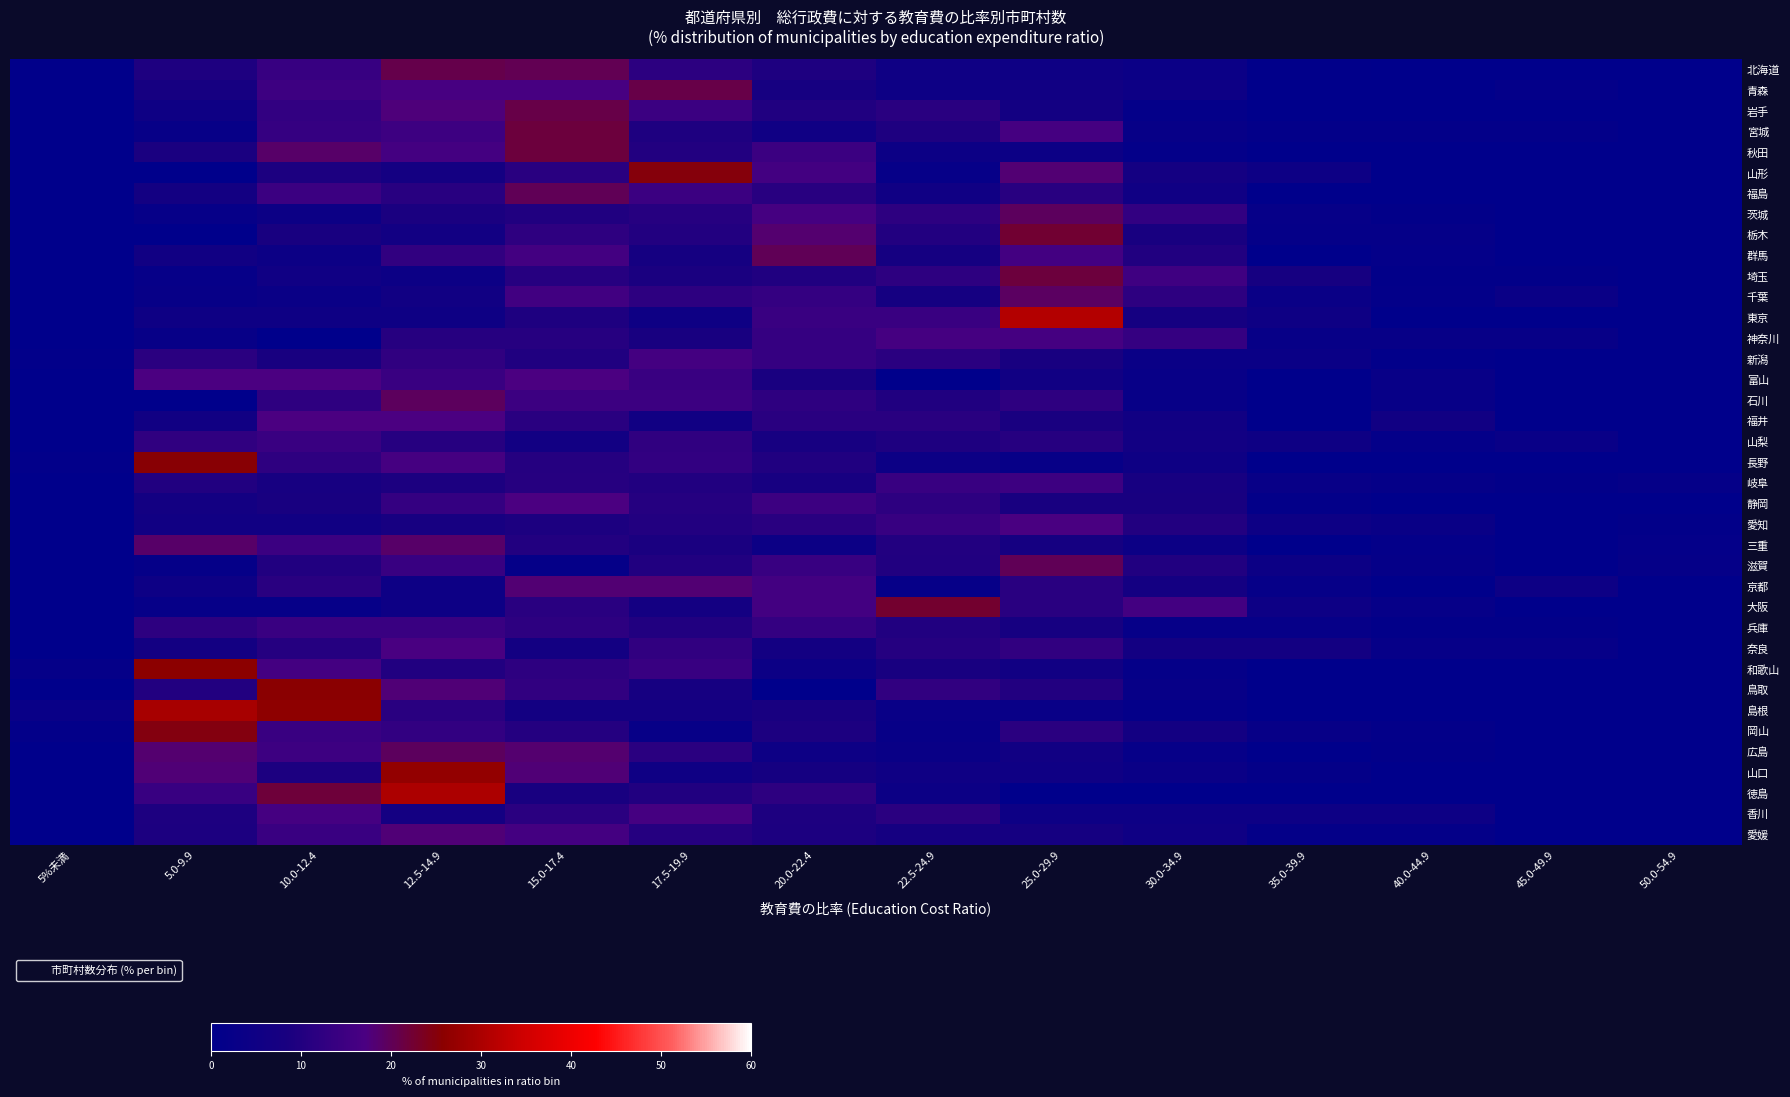

What is the total value across all series at 35.0-39.9?

76.6